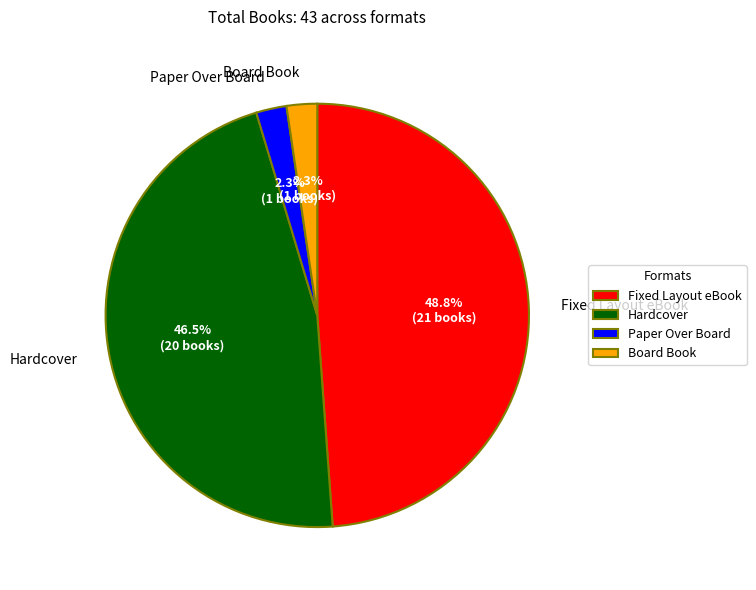

What is the largest slice in the pie chart?

Fixed Layout eBook